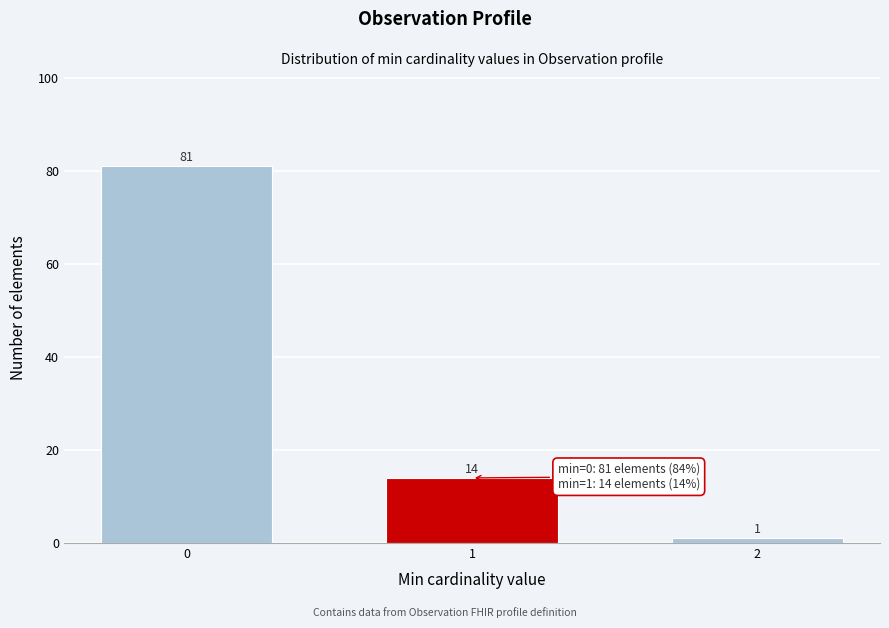

Reading left to right, transcribe all the data shown in this chart.

0=81	1=14	2=1